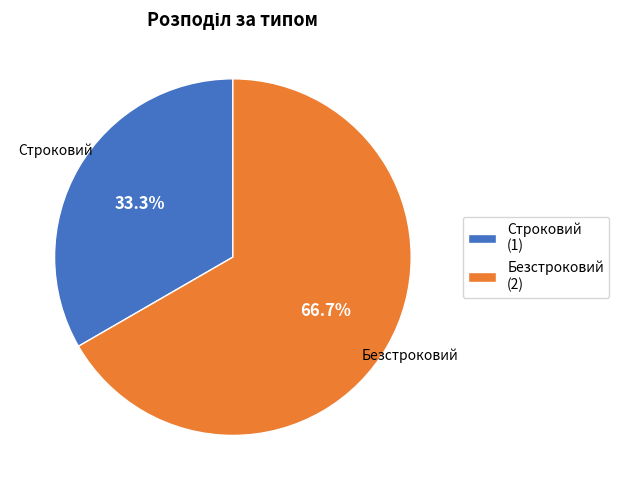

What portion of the pie excludes Строковий?

66.7%